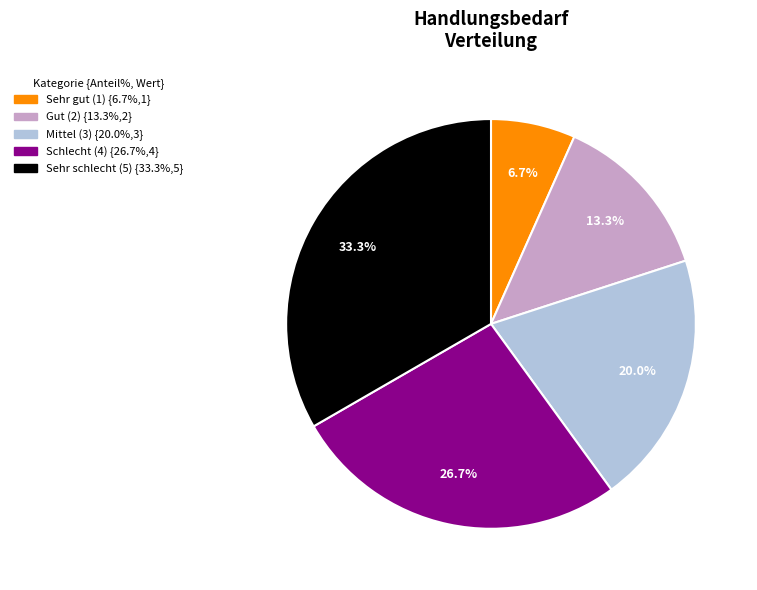

Is there a majority slice in this chart?

No